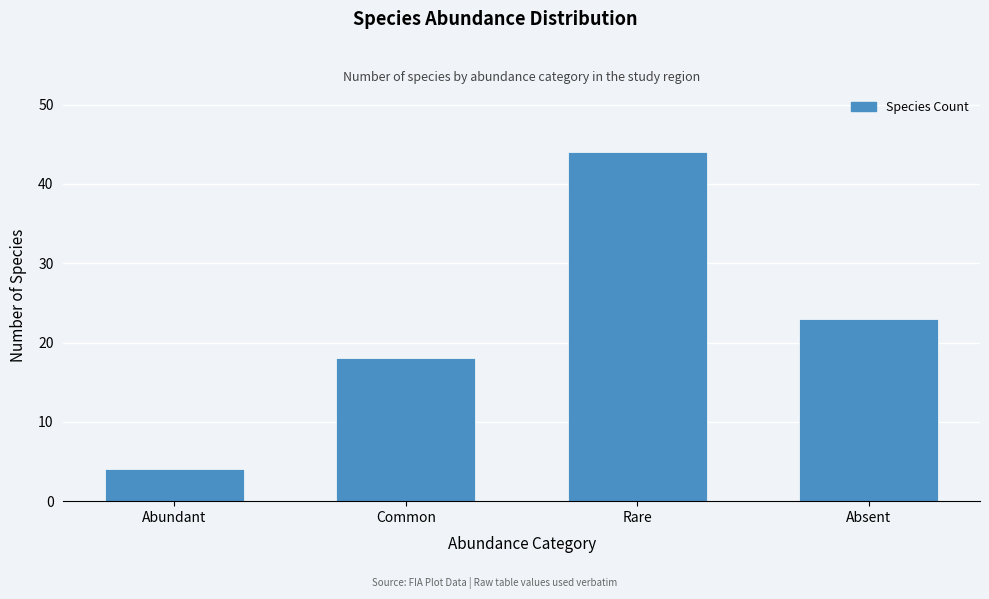

Reading left to right, list all the values displayed in this chart.

4	18	44	23